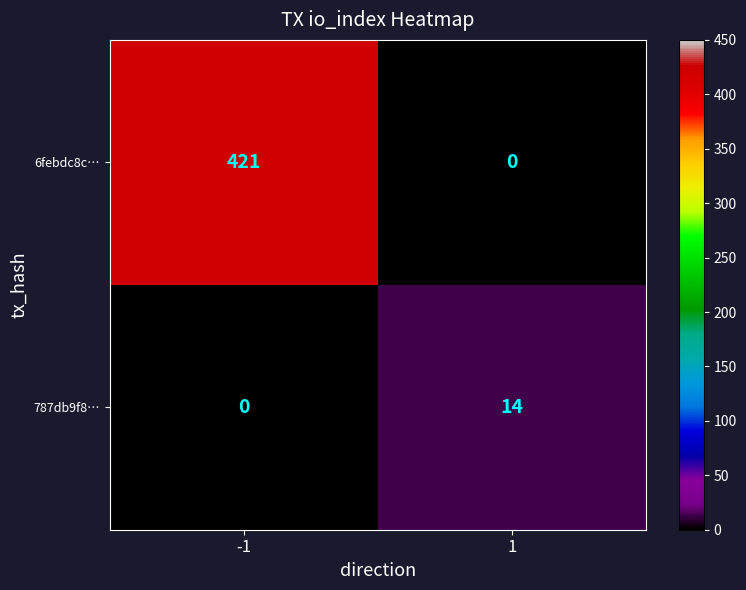

What is the difference between the maximum and minimum values in the 6febdc8c… series?

421